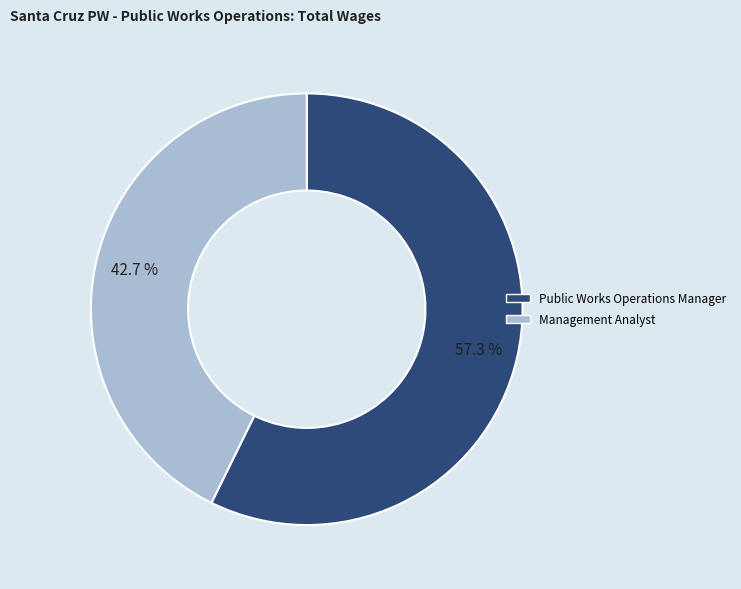

To the nearest percent, what percentage of the pie is Management Analyst?

43%